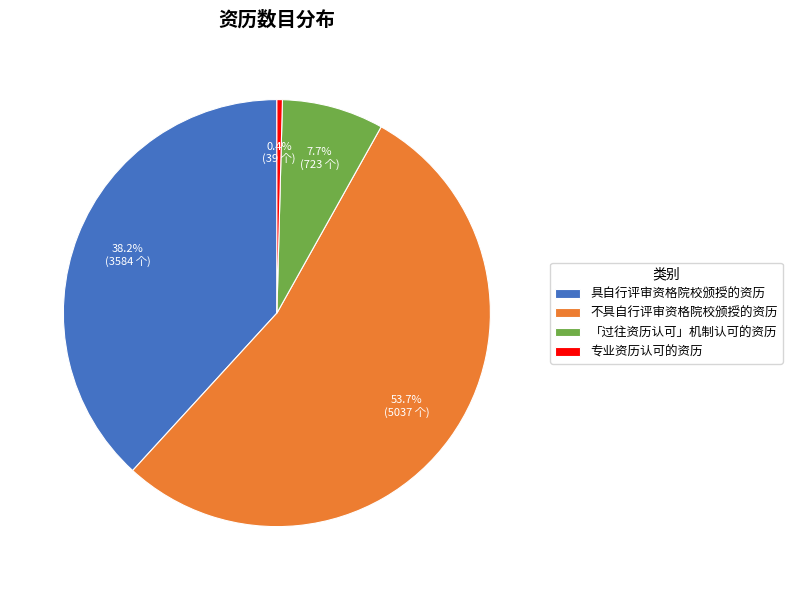

To the nearest percent, what portion does 不具自行评审资格院校颁授的资历 represent?

54%